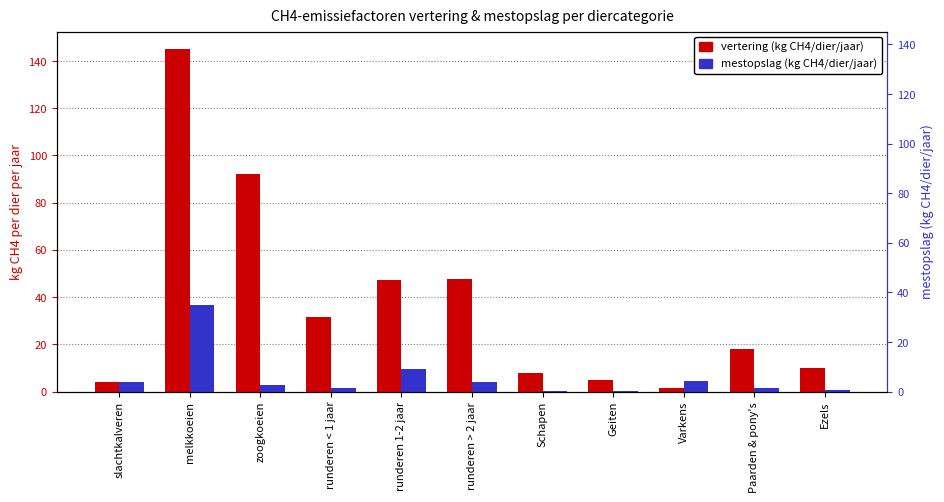

What are all the series names shown in the legend?

vertering (kg CH4/dier/jaar), mestopslag (kg CH4/dier/jaar)